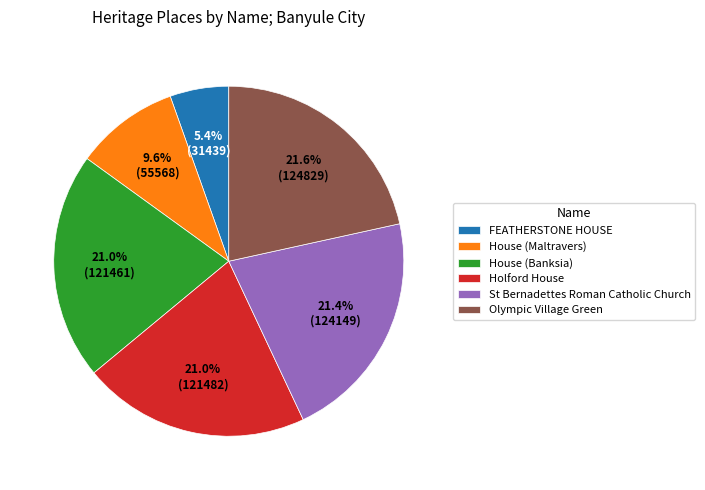

Which slice is the smallest?

FEATHERSTONE HOUSE